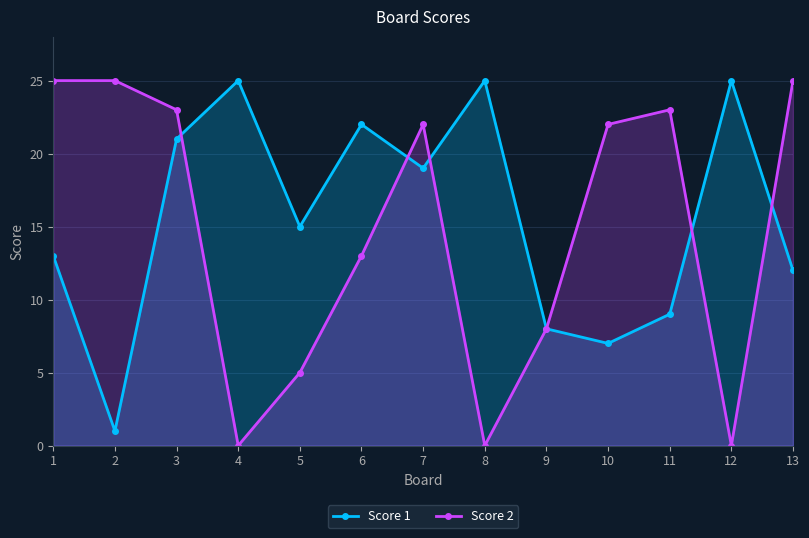

True or false: Score 1 has a value of 31 at 7.

False